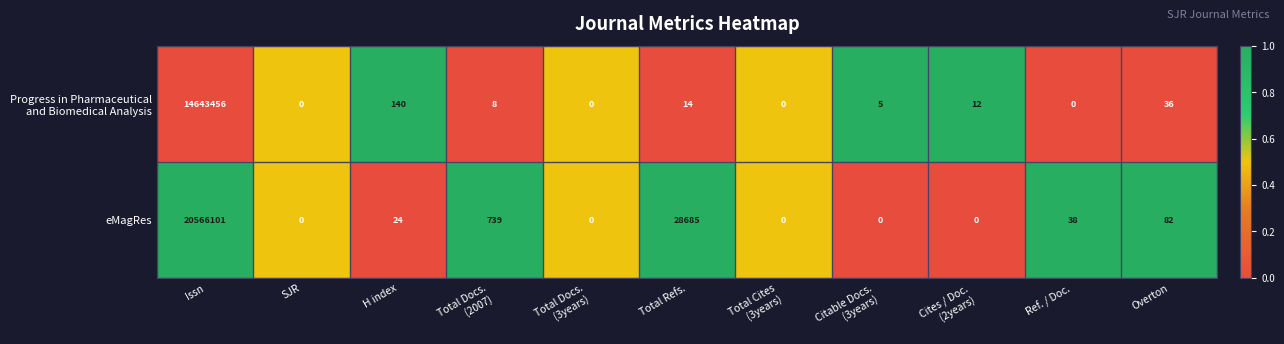

Which category has the highest value in the eMagRes series?

Issn